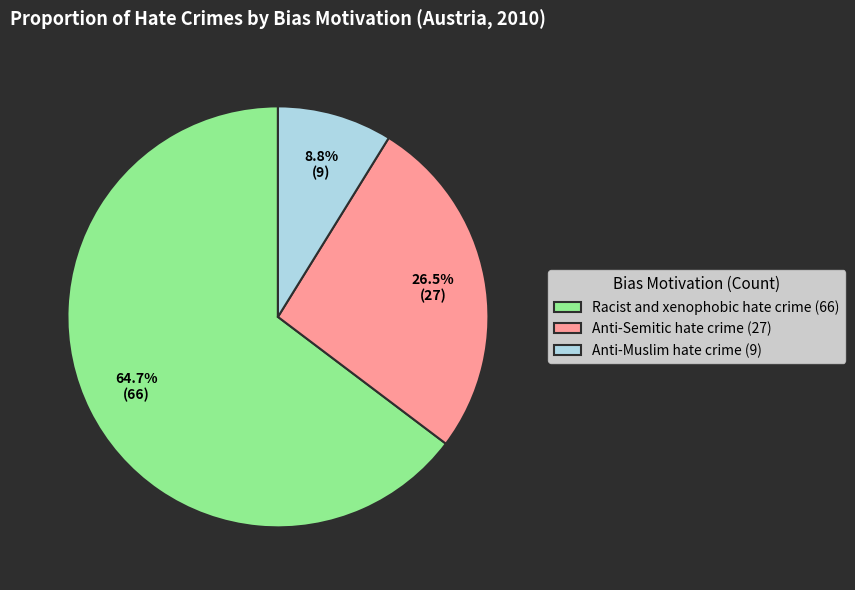

Do Anti-Semitic hate crime (27) and Racist and xenophobic hate crime (66) together represent more than half of the pie?

Yes